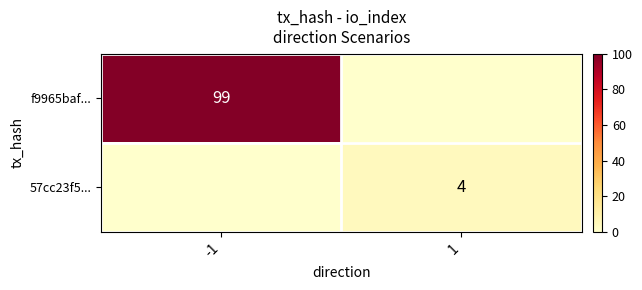

Is it true that 57cc23f5... equals 6 at 1?

False